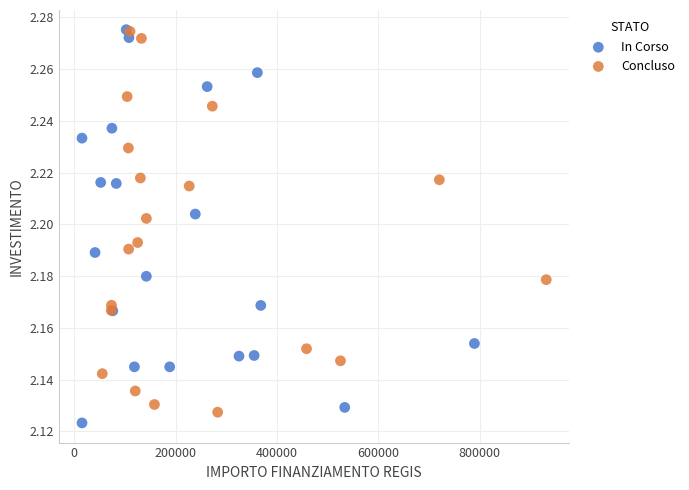

What are all the series names shown in the legend?

In Corso, Concluso